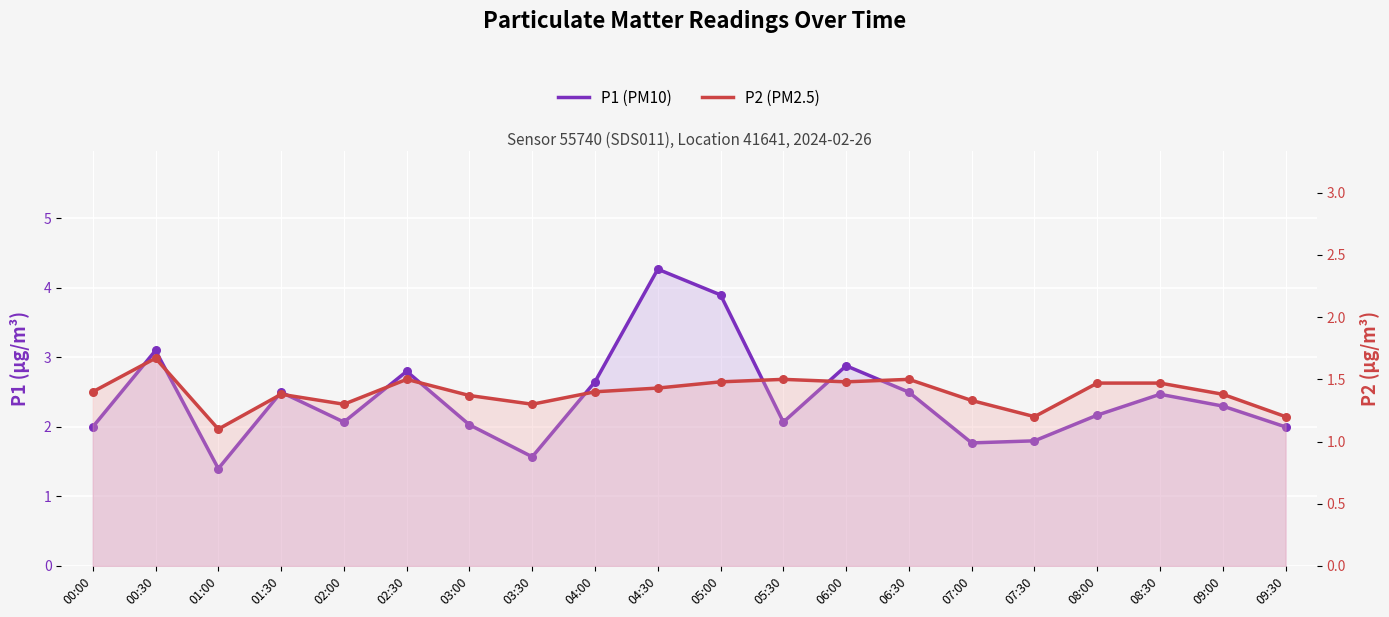

At how many categories does at least one series exceed 1?

20